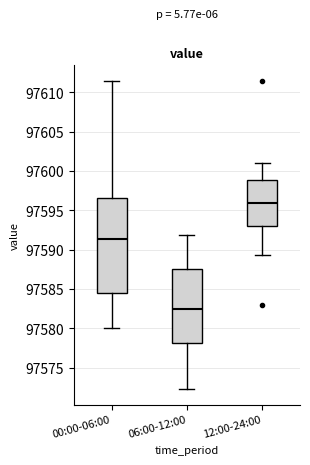

Reading left to right, read every box against the y-axis: the position of its median line, the range the box covers, and the ends of its whiskers. The values are not printed on the chart, so give them approximately, as read against the axis.

00:00-06:00: median 97591.5, box 97584.5 to 97596.5, whiskers 97580.0 to 97611.5
06:00-12:00: median 97582.5, box 97578.0 to 97587.5, whiskers 97572.5 to 97592.0
12:00-24:00: median 97596.0, box 97593.0 to 97599.0, whiskers 97589.5 to 97601.0